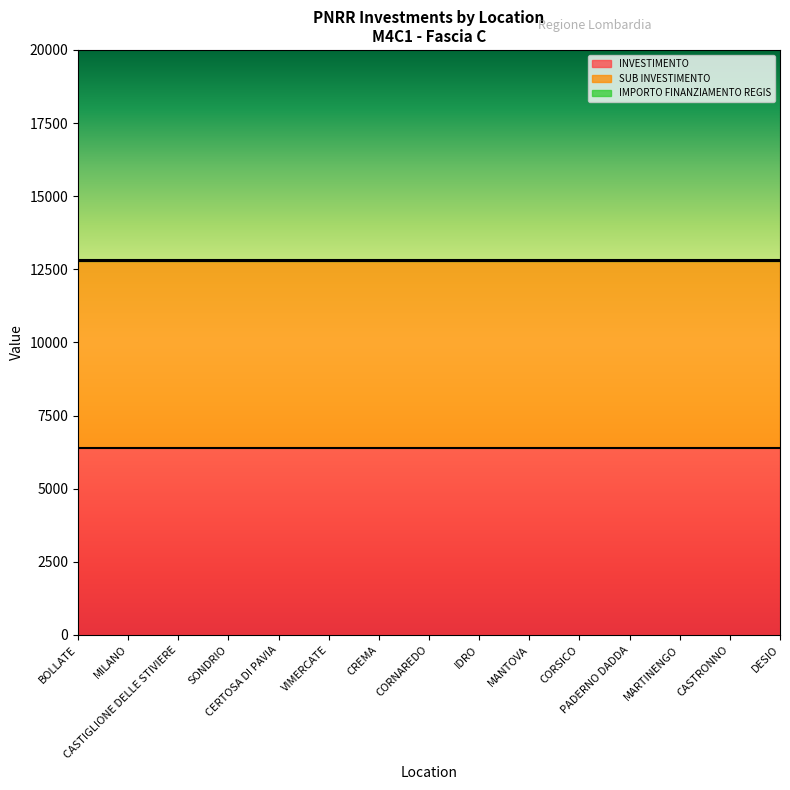

Is the value of IMPORTO FINANZIAMENTO REGIS at CREMA greater than the value of SUB INVESTIMENTO at PADERNO DADDA?

Yes